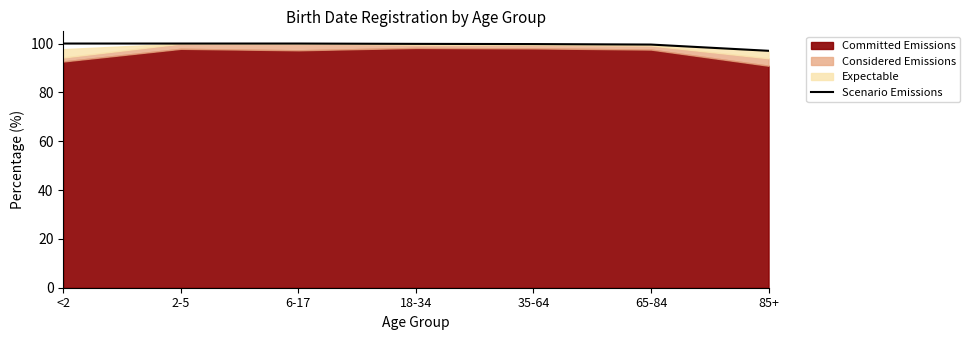

At which category does the chart reach its minimum across all series?

85+